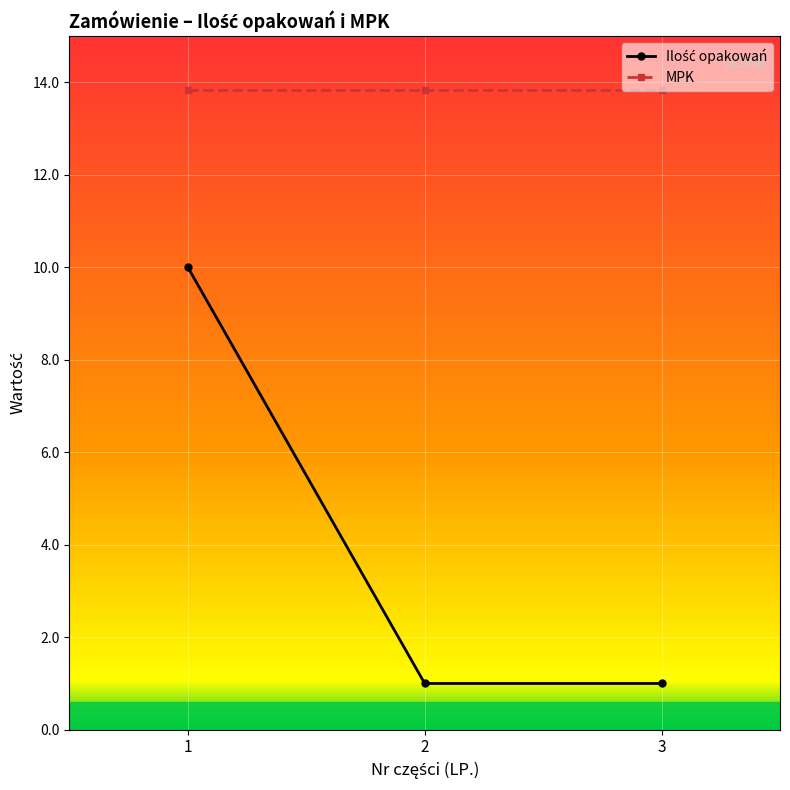

What is the value of the MPK point at the 1st from the left?

13.8